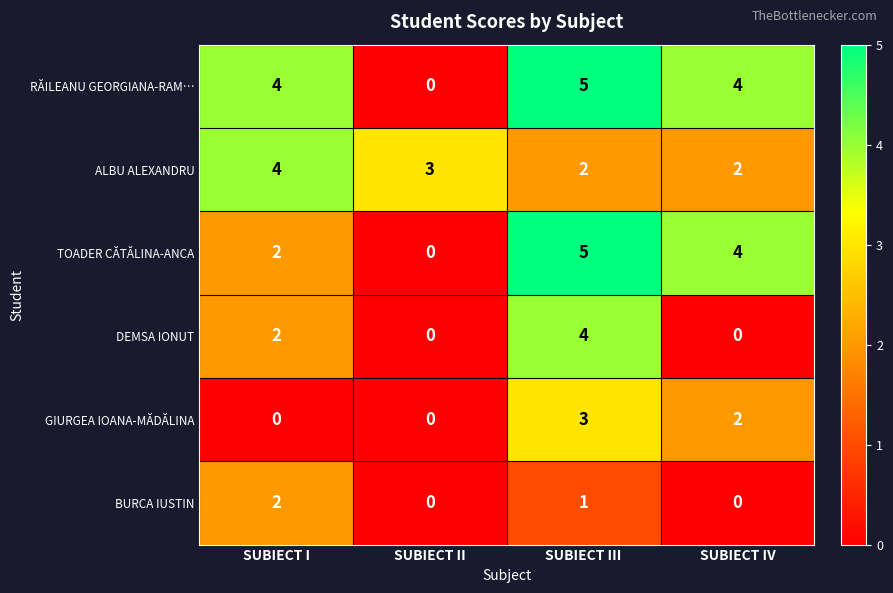

Read the DEMSA IONUT value at SUBIECT III.

4